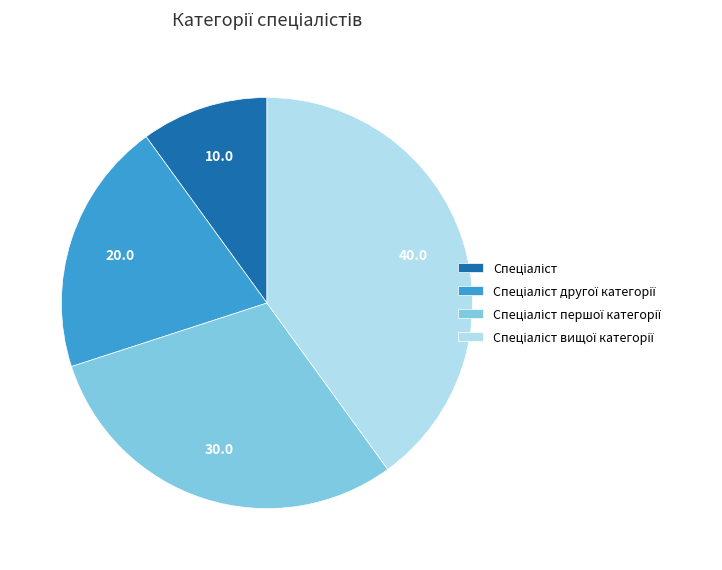

Is there any slice that represents more than half of the pie?

No